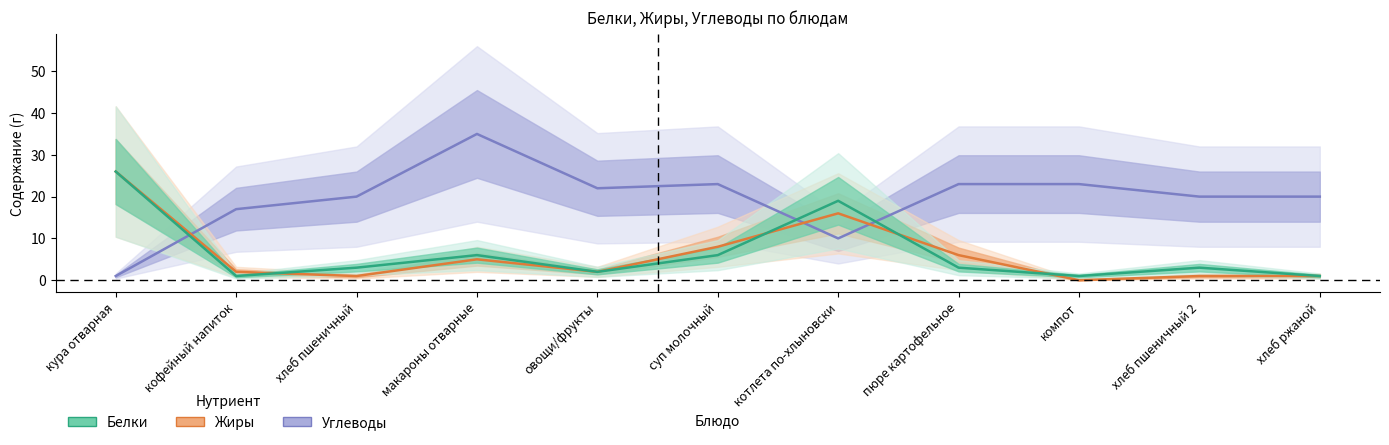

The Жиры series shows 1 at овощи/фрукты. True or false?

False